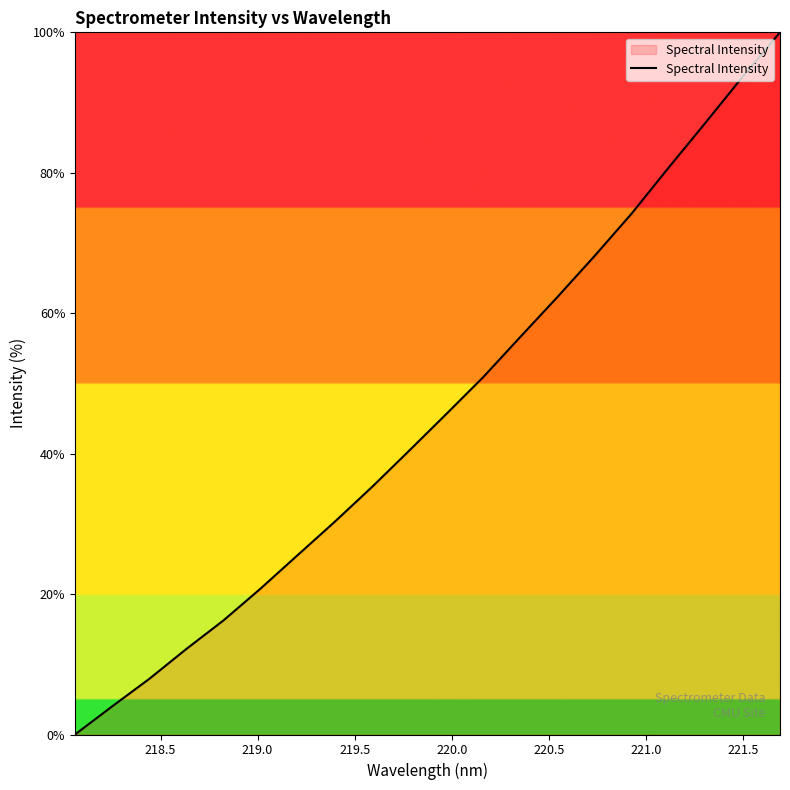

What is the difference between the maximum and minimum values?

100.0